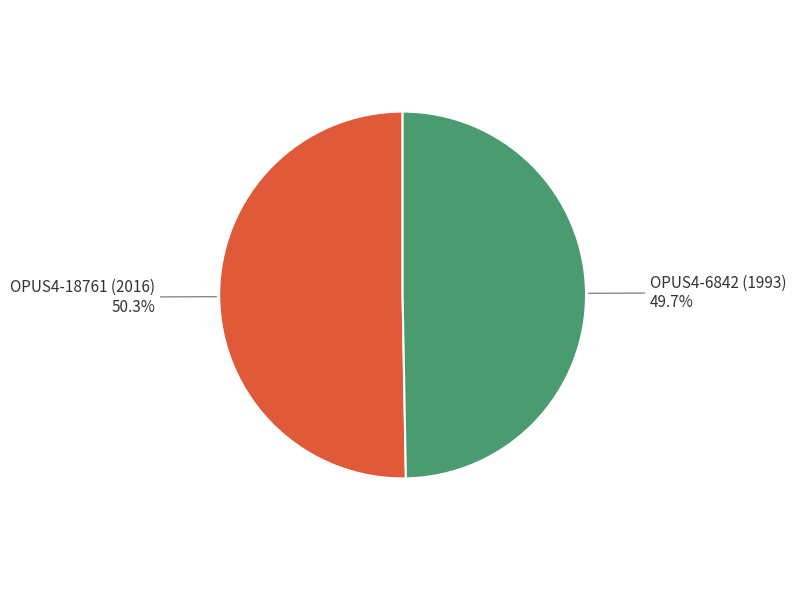

How much of the chart is everything except OPUS4-6842 (1993)?

50.3%